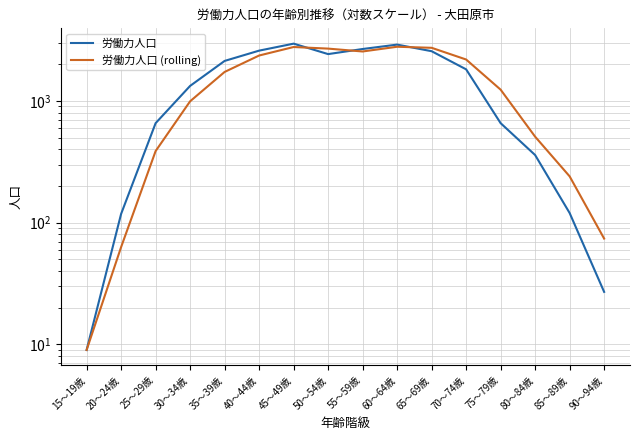

What is the sum of all 労働力人口 values?

23291